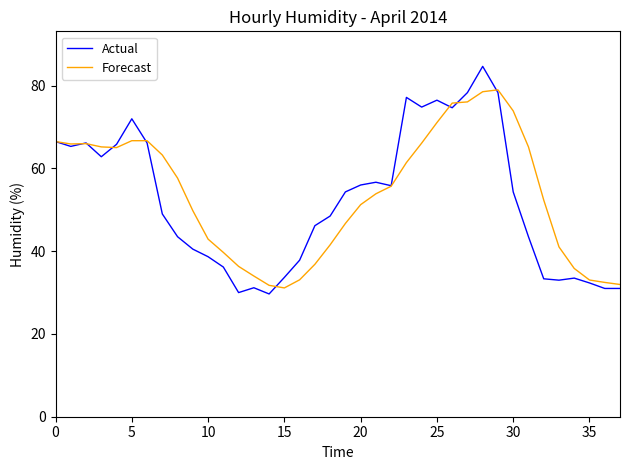

True or false: Actual and Forecast cross at least once.

True